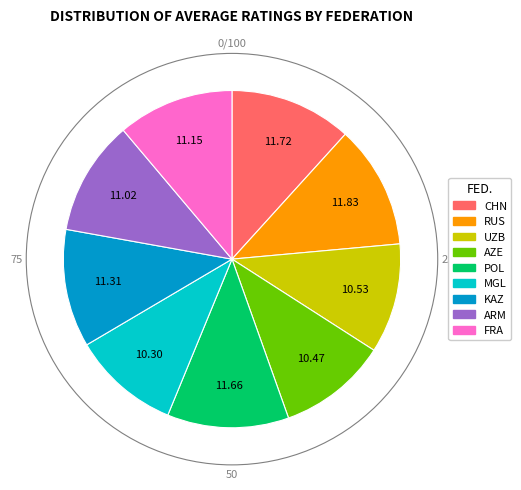

Combined, do POL and CHN account for over 50%?

No